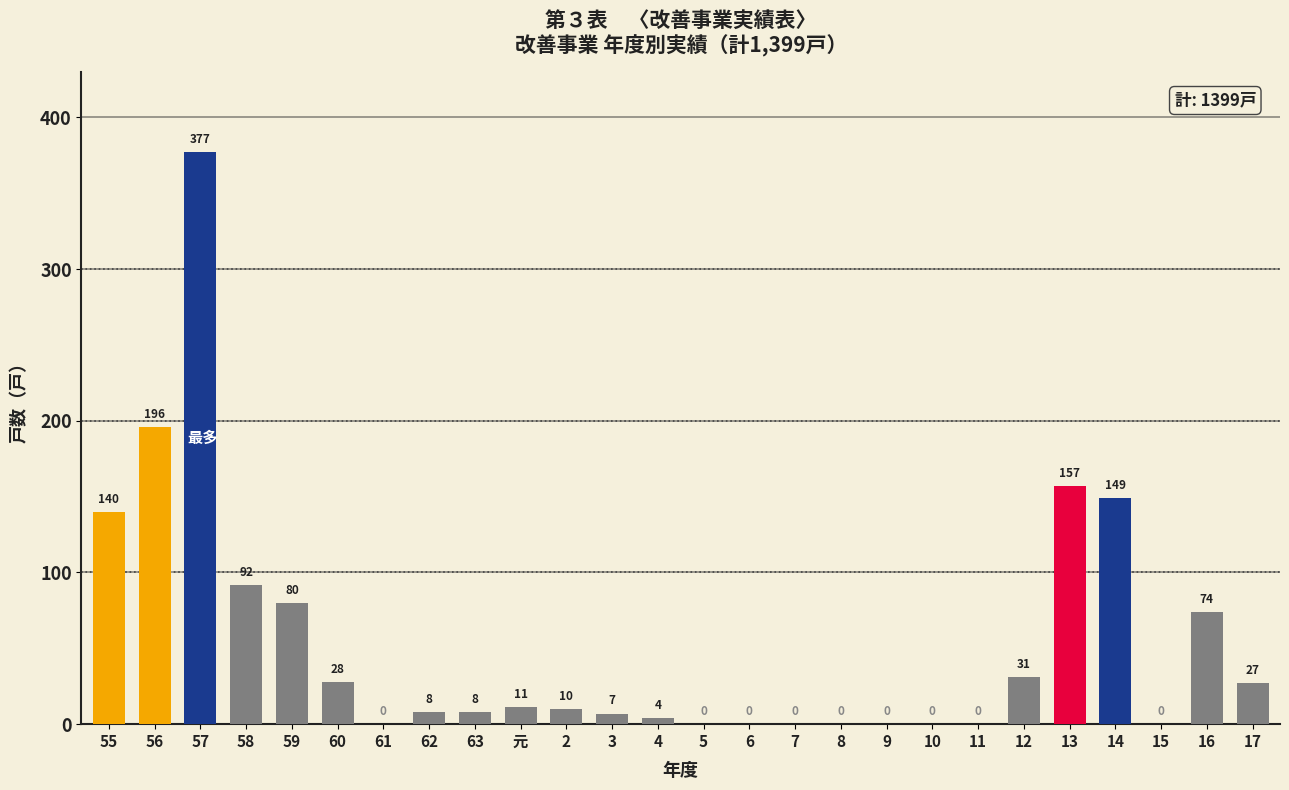

Approximately how many times larger is the value at 55 compared to 16?

1.9